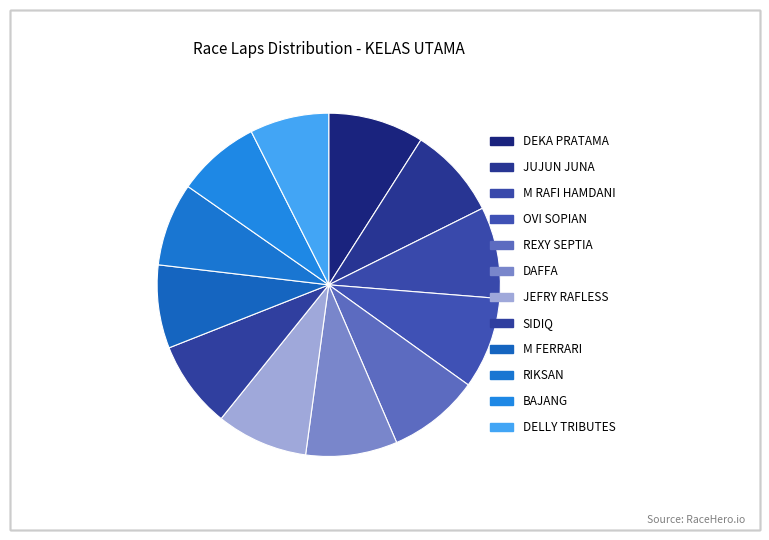

To the nearest percent, what is the difference between the largest and smallest slice percentages?

2%